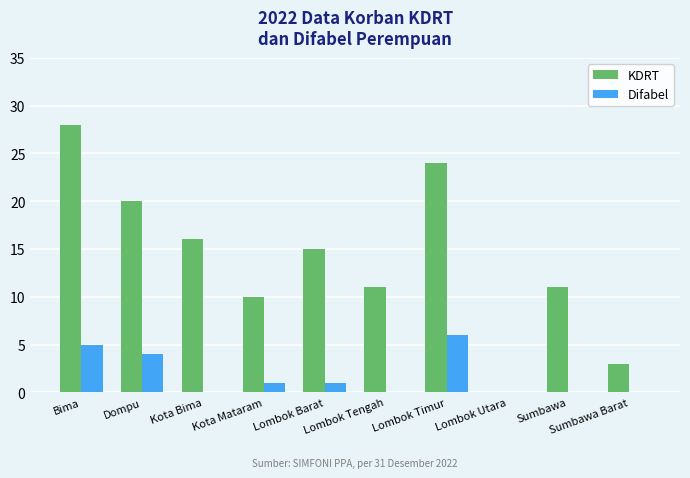

Reading right to left, transcribe all the data shown in this chart.

KDRT: Sumbawa Barat=3	Sumbawa=11	Lombok Utara=0	Lombok Timur=24	Lombok Tengah=11	Lombok Barat=15	Kota Mataram=10	Kota Bima=16	Dompu=20	Bima=28
Difabel: Sumbawa Barat=0	Sumbawa=0	Lombok Utara=0	Lombok Timur=6	Lombok Tengah=0	Lombok Barat=1	Kota Mataram=1	Kota Bima=0	Dompu=4	Bima=5